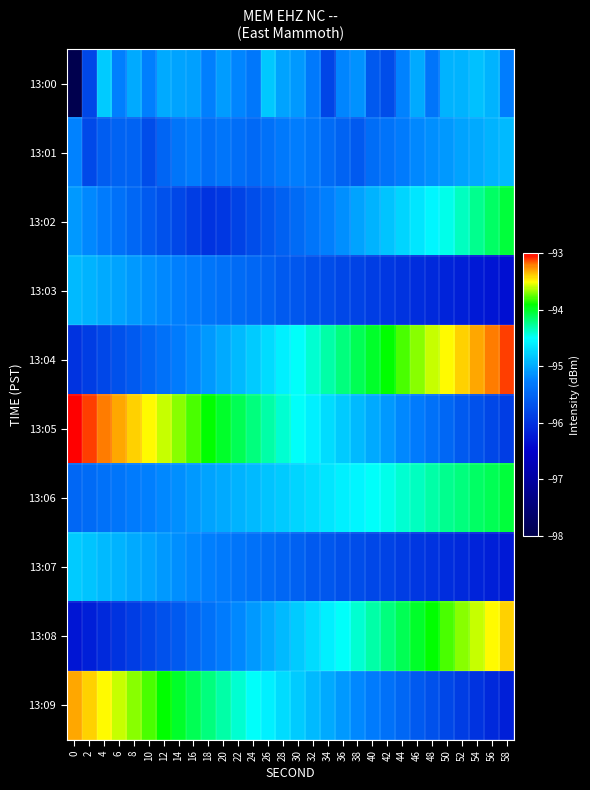

Reading left to right, list all the values displayed in this chart.

13:00: 0=-98.0	2=-95.8	4=-94.8	6=-95.3	8=-95.0	10=-95.2	12=-95.0	14=-95.0	16=-95.1	18=-95.2	20=-95.1	22=-95.2	24=-95.3	26=-94.8	28=-95.0	30=-95.1	32=-95.3	34=-95.8	36=-95.2	38=-95.1	40=-95.6	42=-95.7	44=-95.2	46=-95.0	48=-95.4	50=-94.9	52=-95.0	54=-94.9	56=-94.9	58=-95.3
13:01: 0=-95.2	2=-95.8	4=-95.6	6=-95.5	8=-95.5	10=-95.7	12=-95.5	14=-95.4	16=-95.3	18=-95.4	20=-95.3	22=-95.4	24=-95.5	26=-95.4	28=-95.3	30=-95.3	32=-95.3	34=-95.5	36=-95.5	38=-95.6	40=-95.4	42=-95.4	44=-95.3	46=-95.2	48=-95.2	50=-95.1	52=-95.0	54=-95.0	56=-95.0	58=-94.9
13:02: 0=-95.1	2=-95.2	4=-95.3	6=-95.4	8=-95.5	10=-95.6	12=-95.7	14=-95.8	16=-95.9	18=-96.0	20=-96.0	22=-95.8	24=-95.8	26=-95.7	28=-95.5	30=-95.5	32=-95.3	34=-95.2	36=-95.2	38=-95.0	40=-95.0	42=-94.8	44=-94.8	46=-94.7	48=-94.5	50=-94.5	52=-94.3	54=-94.2	56=-94.2	58=-94.0
13:03: 0=-94.9	2=-95.0	4=-95.0	6=-95.0	8=-95.1	10=-95.2	12=-95.2	14=-95.2	16=-95.3	18=-95.3	20=-95.4	22=-95.5	24=-95.5	26=-95.5	28=-95.6	30=-95.7	32=-95.7	34=-95.8	36=-95.8	38=-95.8	40=-95.9	42=-96.0	44=-96.0	46=-96.0	48=-96.1	50=-96.2	52=-96.2	54=-96.2	56=-96.3	58=-96.3
13:04: 0=-96.0	2=-95.9	4=-95.8	6=-95.7	8=-95.6	10=-95.5	12=-95.4	14=-95.3	16=-95.2	18=-95.1	20=-95.0	22=-94.9	24=-94.8	26=-94.7	28=-94.6	30=-94.5	32=-94.4	34=-94.3	36=-94.2	38=-94.1	40=-94.0	42=-93.9	44=-93.8	46=-93.7	48=-93.6	50=-93.5	52=-93.4	54=-93.3	56=-93.2	58=-93.1
13:05: 0=-93.0	2=-93.1	4=-93.2	6=-93.3	8=-93.4	10=-93.5	12=-93.6	14=-93.7	16=-93.8	18=-93.9	20=-94.0	22=-94.1	24=-94.2	26=-94.3	28=-94.4	30=-94.5	32=-94.6	34=-94.7	36=-94.8	38=-94.9	40=-95.0	42=-95.1	44=-95.2	46=-95.3	48=-95.4	50=-95.5	52=-95.6	54=-95.7	56=-95.8	58=-95.9
13:06: 0=-95.5	2=-95.5	4=-95.4	6=-95.3	8=-95.3	10=-95.2	12=-95.2	14=-95.2	16=-95.1	18=-95.0	20=-95.0	22=-95.0	24=-94.9	26=-94.8	28=-94.8	30=-94.8	32=-94.7	34=-94.7	36=-94.6	38=-94.5	40=-94.5	42=-94.5	44=-94.4	46=-94.3	48=-94.3	50=-94.2	52=-94.2	54=-94.2	56=-94.1	58=-94.0
13:07: 0=-94.8	2=-94.8	4=-94.9	6=-95.0	8=-95.0	10=-95.0	12=-95.1	14=-95.2	16=-95.2	18=-95.2	20=-95.3	22=-95.3	24=-95.4	26=-95.5	28=-95.5	30=-95.5	32=-95.6	34=-95.7	36=-95.7	38=-95.8	40=-95.8	42=-95.8	44=-95.9	46=-96.0	48=-96.0	50=-96.0	52=-96.1	54=-96.2	56=-96.2	58=-96.2
13:08: 0=-96.3	2=-96.2	4=-96.1	6=-96.0	8=-95.9	10=-95.8	12=-95.7	14=-95.6	16=-95.5	18=-95.4	20=-95.3	22=-95.2	24=-95.1	26=-95.0	28=-94.9	30=-94.8	32=-94.7	34=-94.6	36=-94.5	38=-94.4	40=-94.3	42=-94.2	44=-94.1	46=-94.0	48=-93.9	50=-93.8	52=-93.7	54=-93.6	56=-93.5	58=-93.4
13:09: 0=-93.3	2=-93.4	4=-93.5	6=-93.6	8=-93.7	10=-93.8	12=-93.9	14=-94.0	16=-94.1	18=-94.2	20=-94.3	22=-94.4	24=-94.5	26=-94.6	28=-94.7	30=-94.8	32=-94.9	34=-95.0	36=-95.1	38=-95.2	40=-95.3	42=-95.4	44=-95.5	46=-95.6	48=-95.7	50=-95.8	52=-95.9	54=-96.0	56=-96.1	58=-96.2